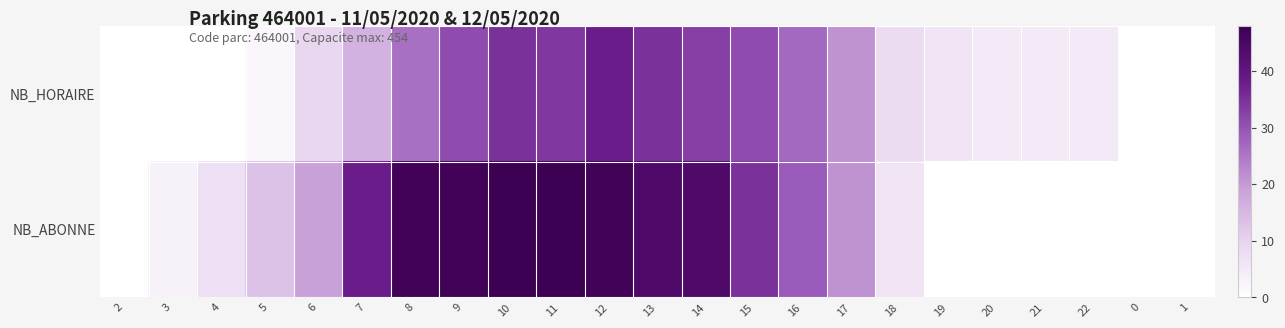

Reading right to left, transcribe all the data shown in this chart.

NB_HORAIRE: 1=0	0=0	22=5	21=5	20=5	19=6	18=8	17=21	16=27	15=31	14=33	13=35	12=38	11=34	10=35	9=31	8=26	7=16	6=9	5=2	4=0	3=0	2=0
NB_ABONNE: 1=0	0=0	22=0	21=0	20=0	19=0	18=6	17=21	16=29	15=35	14=44	13=44	12=47	11=48	10=48	9=47	8=47	7=38	6=19	5=13	4=7	3=3	2=0